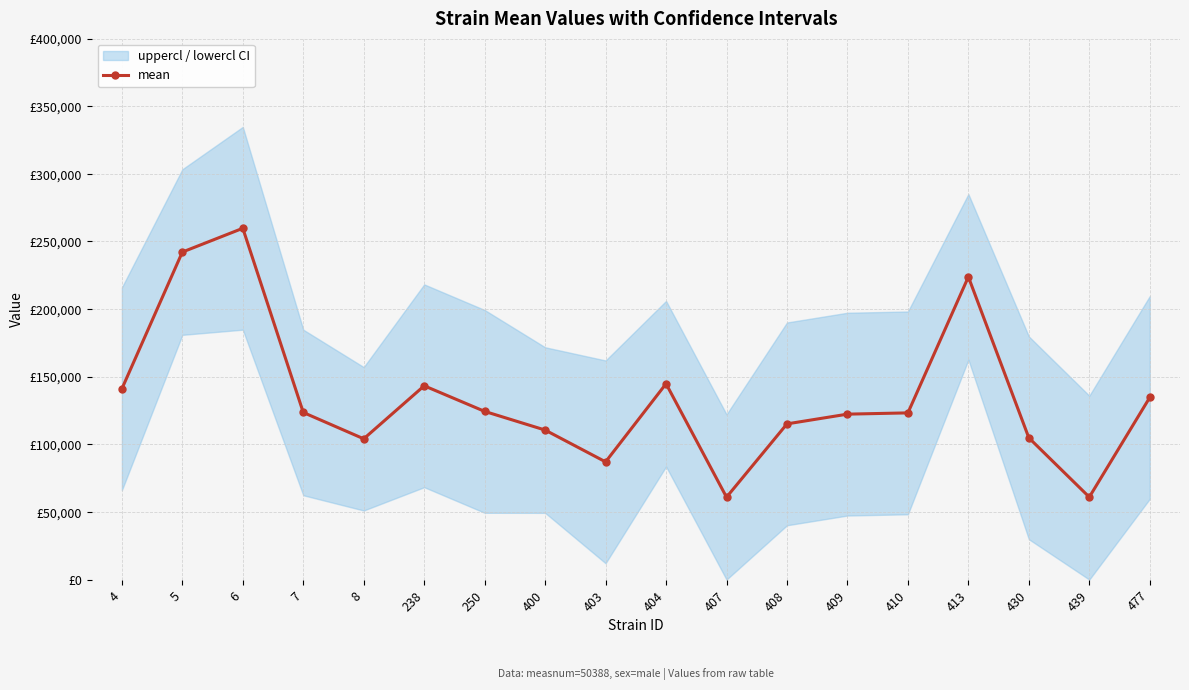

How many lines are shown in the chart?

1